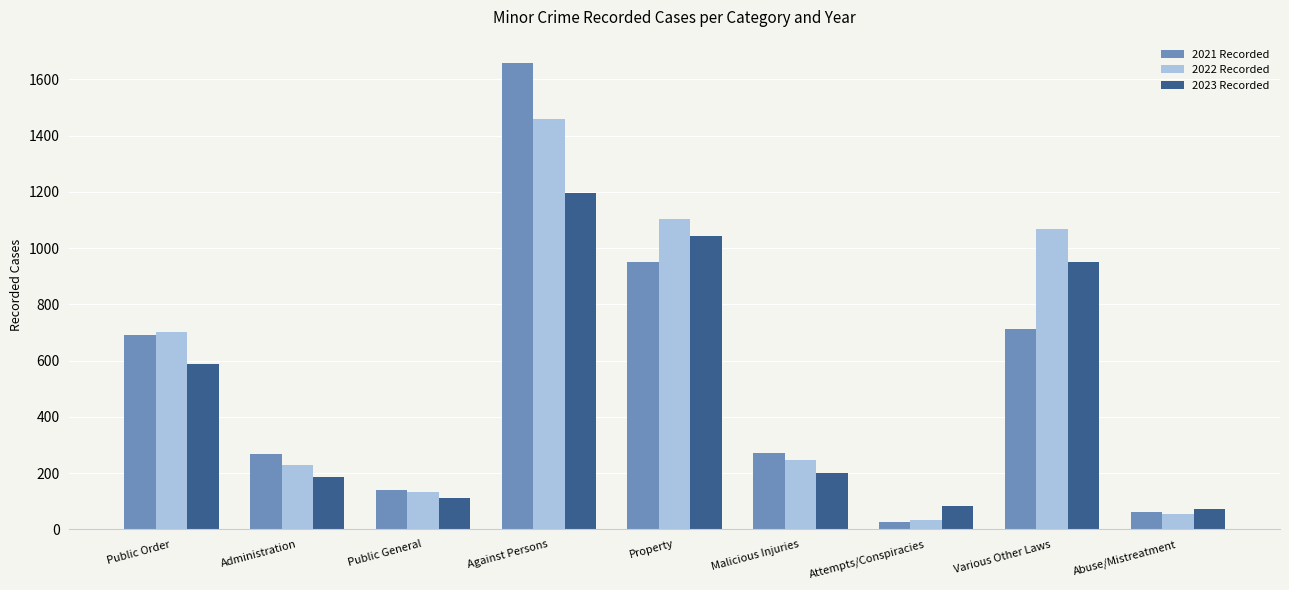

Reading right to left, extract all data points from this chart.

2021 Recorded: 61	713	27	273	949	1658	140	266	691
2022 Recorded: 56	1067	34	248	1105	1460	132	230	703
2023 Recorded: 73	951	84	201	1043	1195	112	187	586